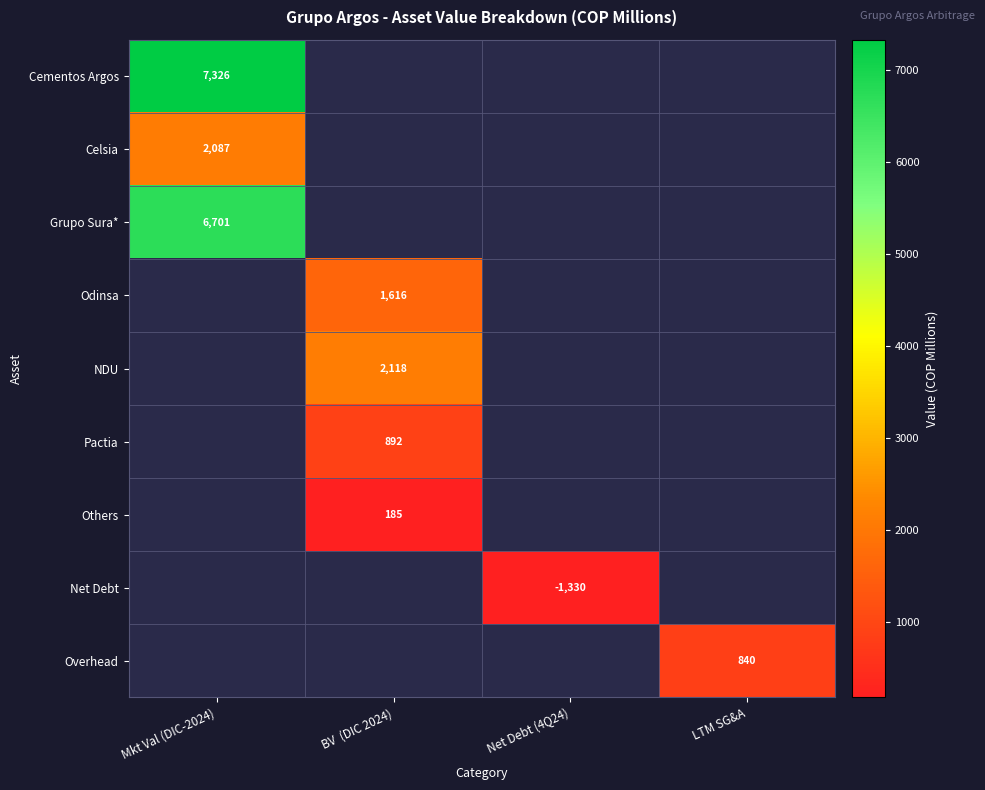

Between Mkt Val (DIC-2024) and LTM SG&A, which is larger?

Mkt Val (DIC-2024)